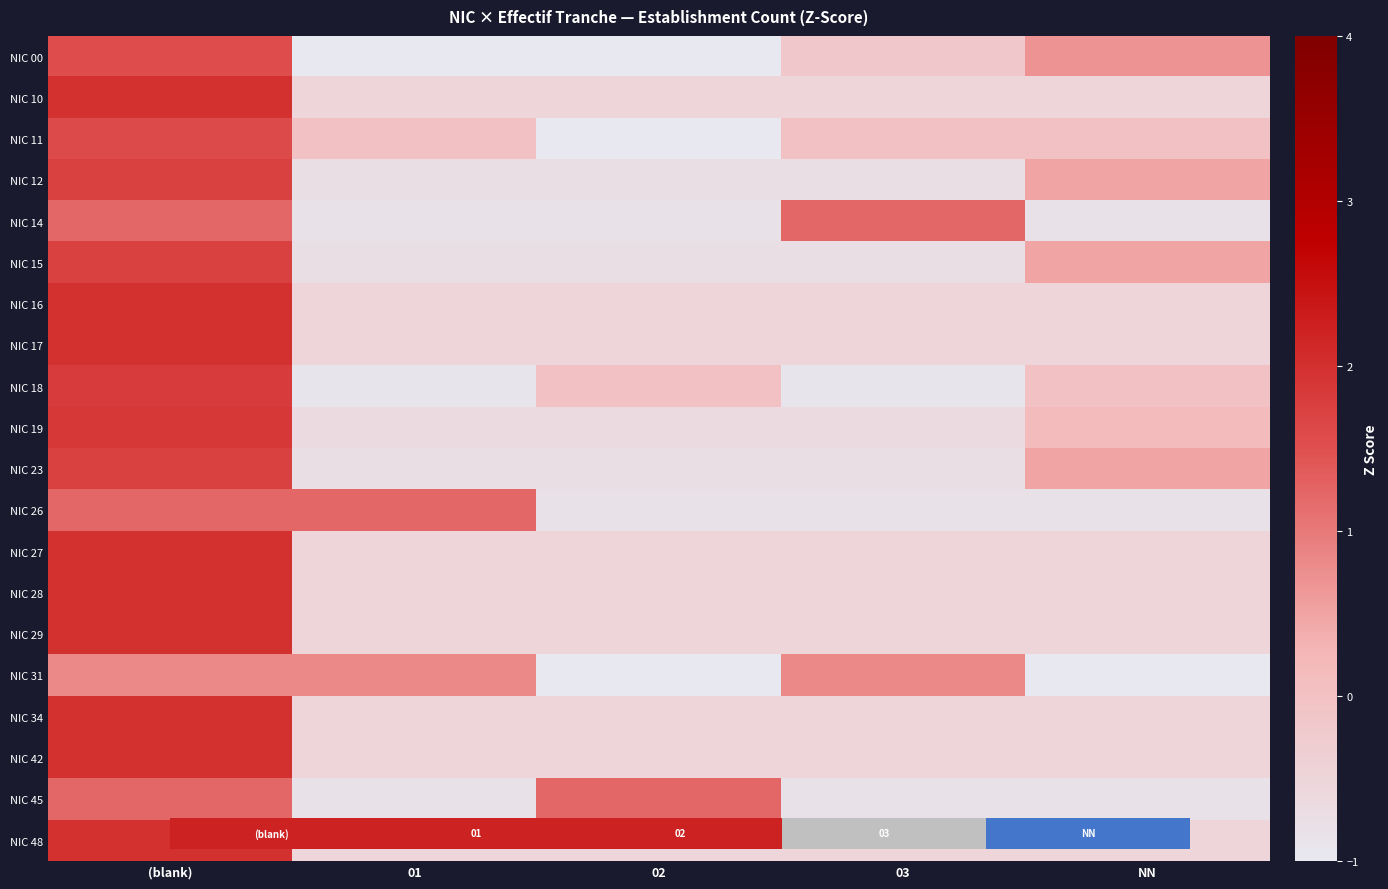

How many negative values does the NIC 19 series have?

3